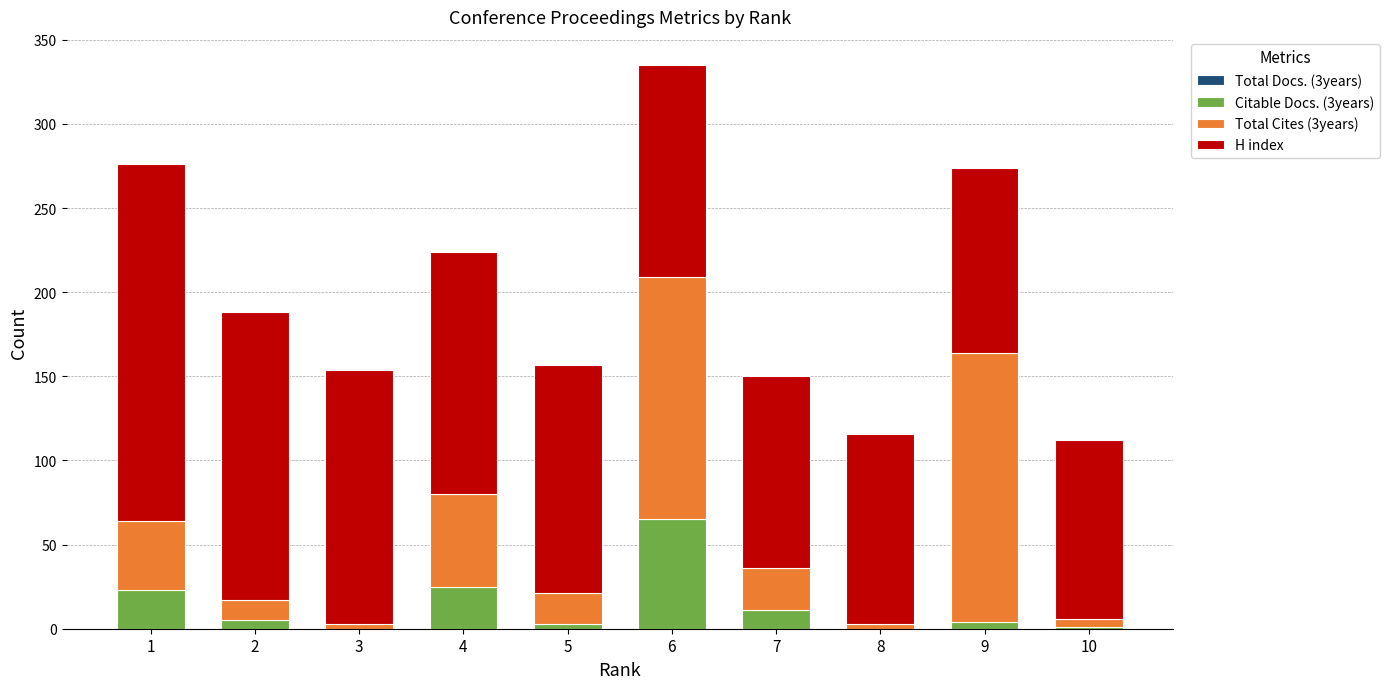

At which category is the sum across all series the highest?

6